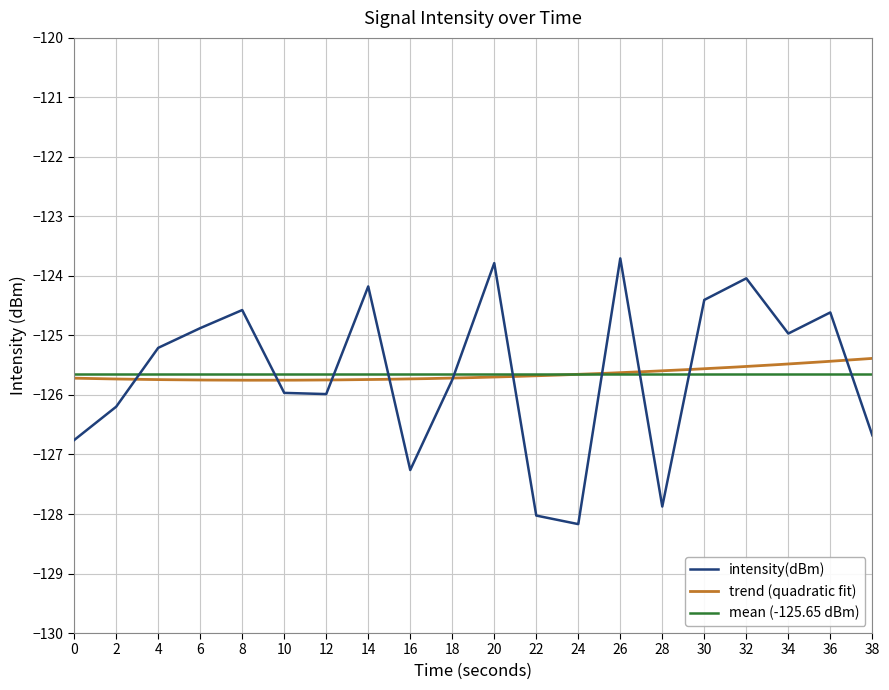

List the labels in order of value, smallest first.

24, 22, 28, 16, 0, 38, 2, 12, 10, 18, 4, 34, 6, 36, 8, 30, 14, 32, 20, 26